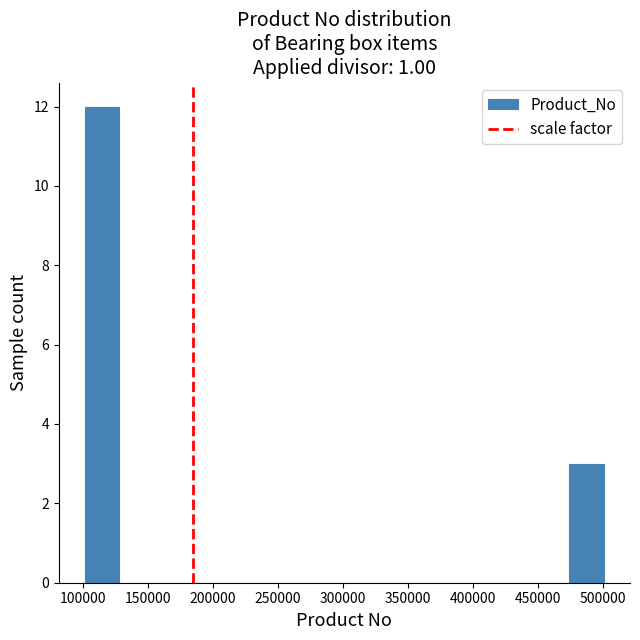

Reading left to right, transcribe this chart: for each bar, give the range it covers on the x-axis and its height. Neither the bar edges nor the heights are printed on the chart, so give them approximately, as read against the axes.

100000 to 130000: 12
130000 to 155000: 0
155000 to 180000: 0
180000 to 210000: 0
210000 to 235000: 0
235000 to 260000: 0
260000 to 290000: 0
290000 to 315000: 0
315000 to 340000: 0
340000 to 370000: 0
370000 to 395000: 0
395000 to 420000: 0
420000 to 450000: 0
450000 to 475000: 0
475000 to 500000: 3